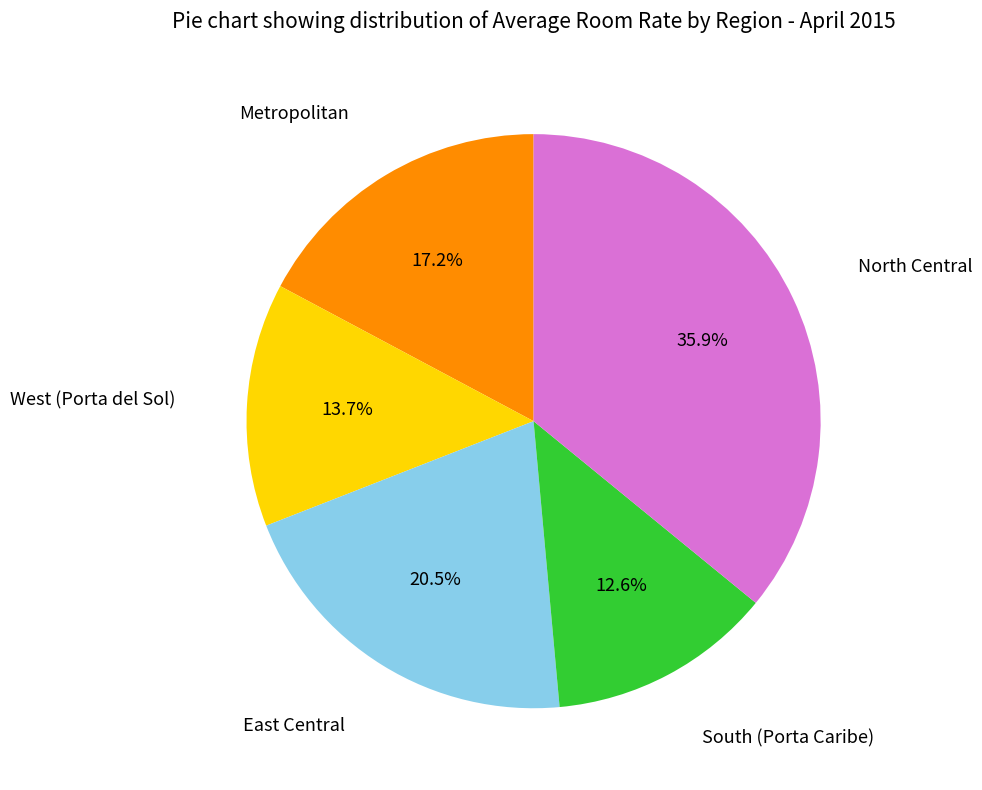

Is there a majority slice in this chart?

No